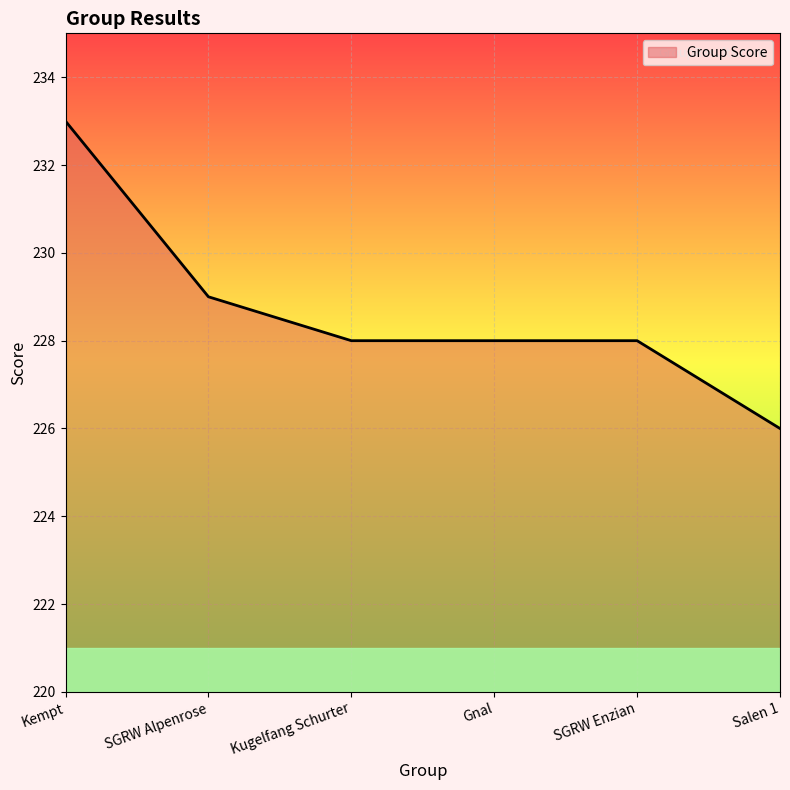

Reading left to right, list all the values displayed in this chart.

Kempt=233	SGRW Alpenrose=229	Kugelfang Schurter=228	Gnal=228	SGRW Enzian=228	Salen 1=226